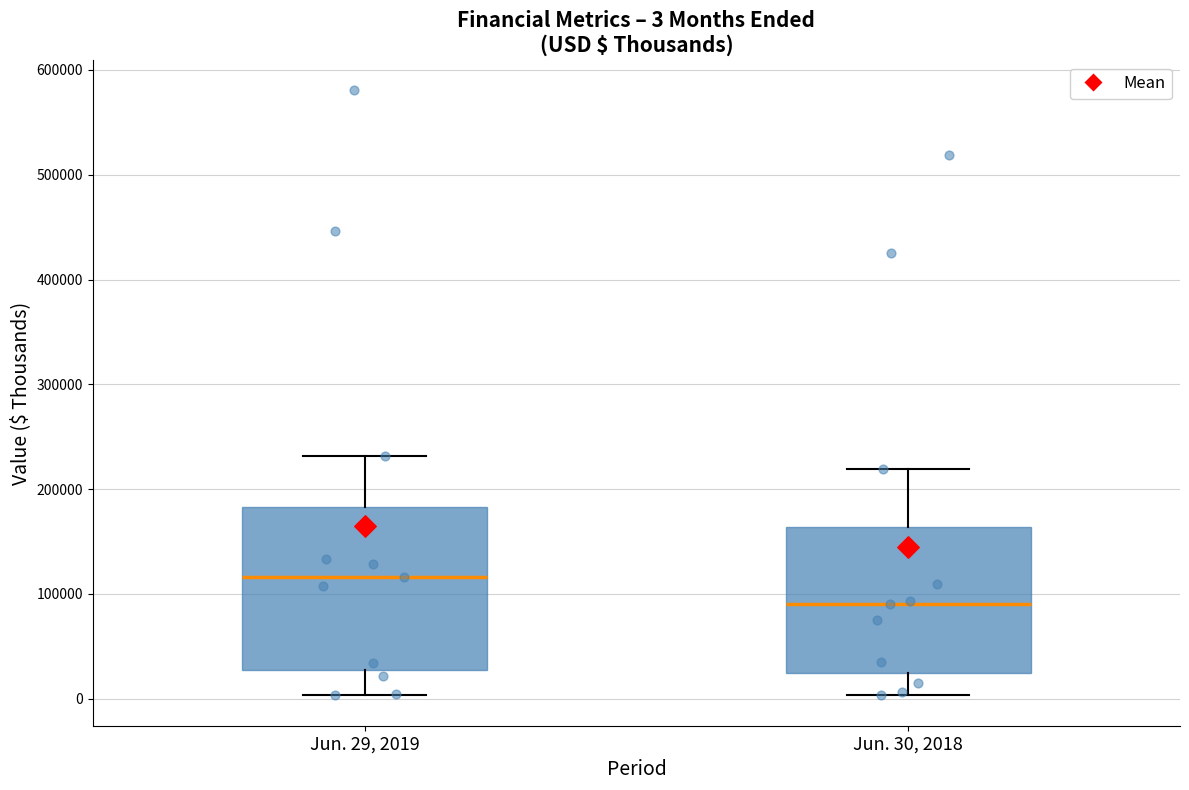

Which box's median line is the highest?

Jun. 29, 2019